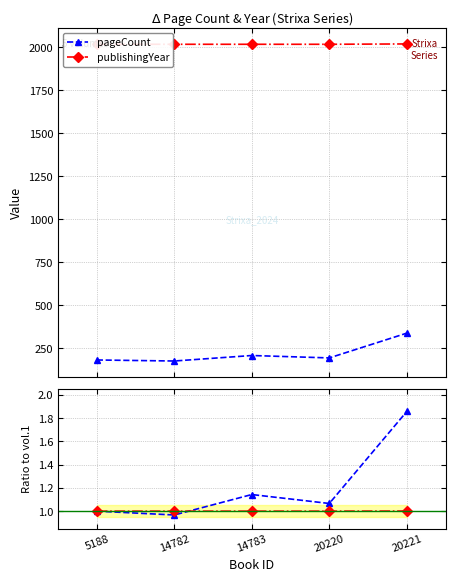

True or false: pageCount ratio has a value of 0.6 at 14783.

False